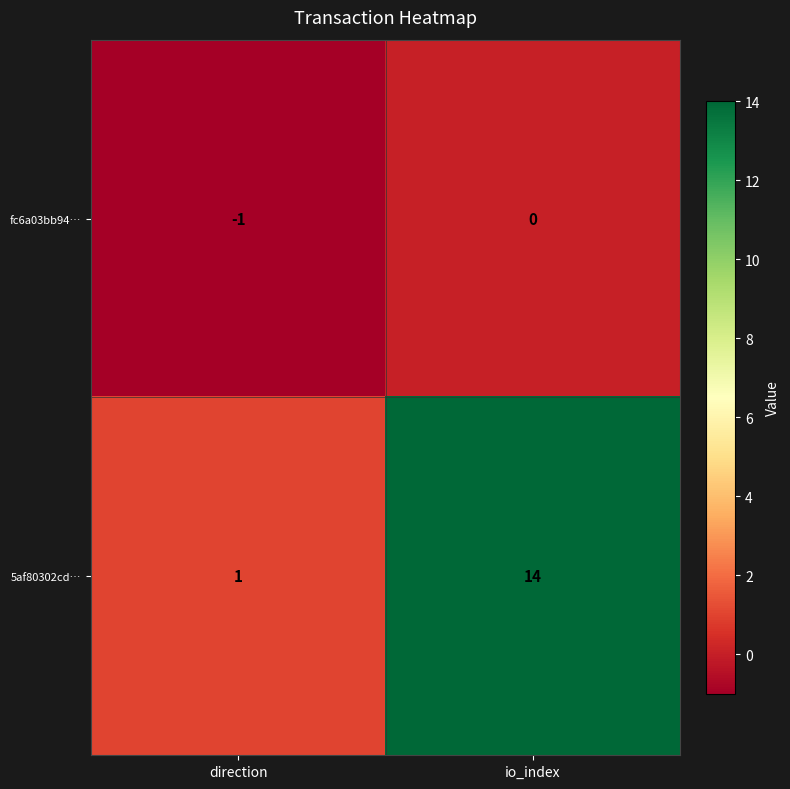

What is the difference between the maximum and minimum values in the 5af80302cd… series?

13